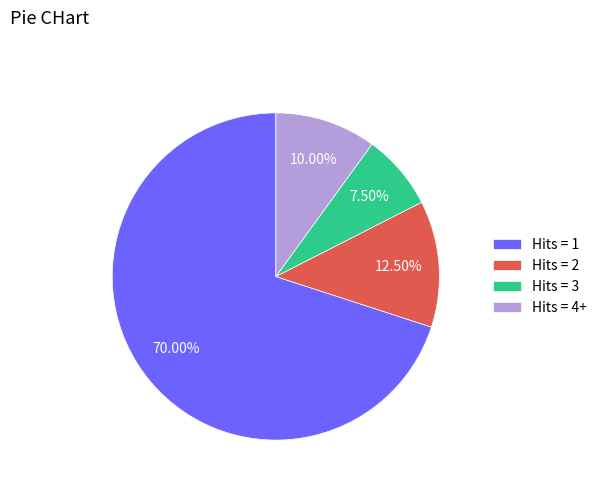

What is the largest slice in the pie chart?

Hits = 1